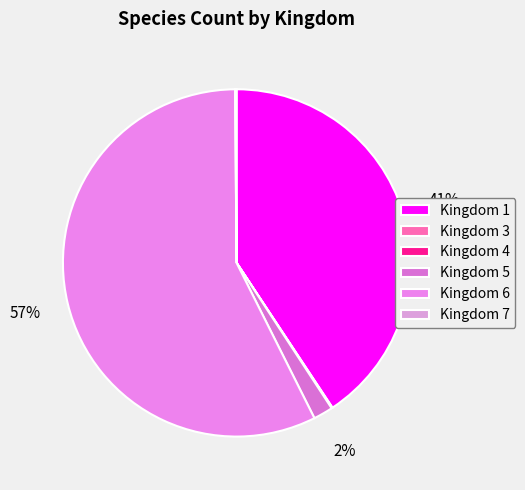

Count the number of slices in the pie.

6